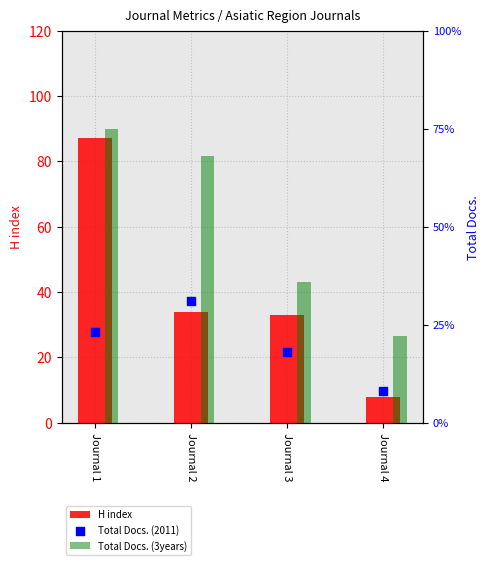

What is the total value across all series at Journal 4?

38